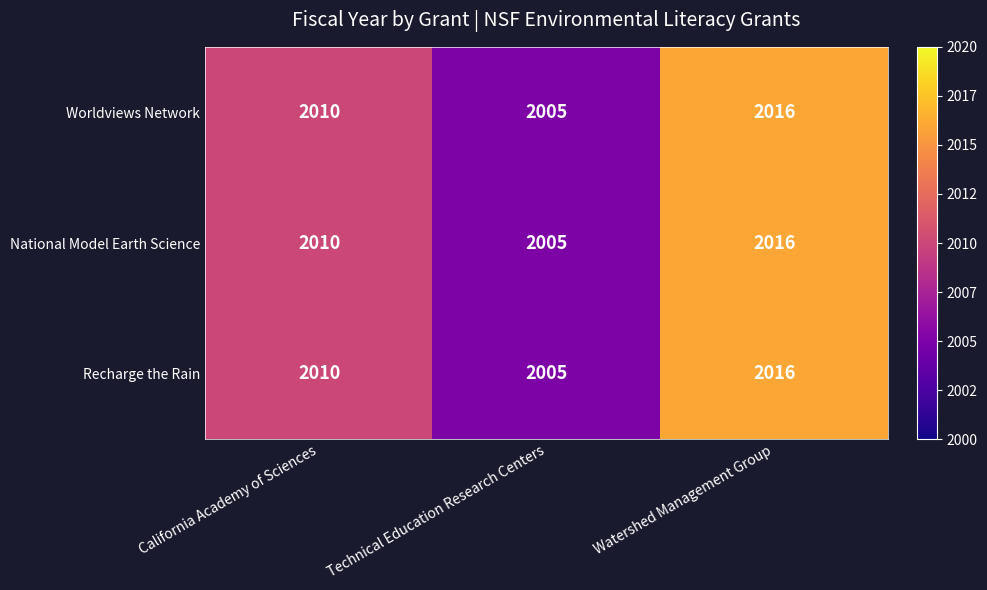

How many Recharge the Rain values are between 2005 and 2016?

3